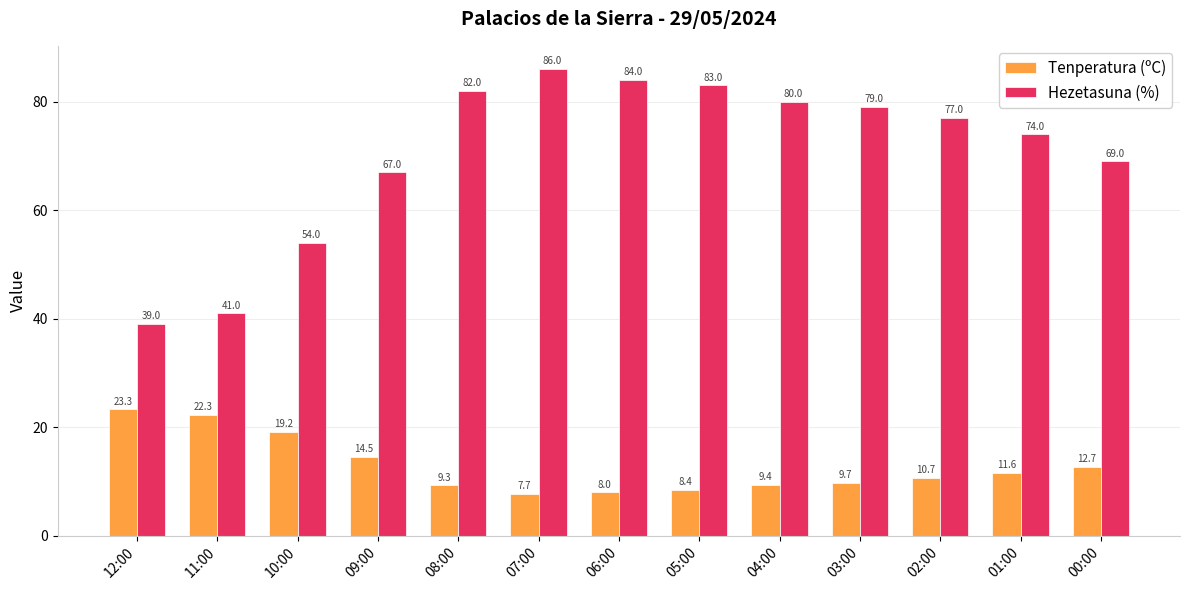

Rank the series at 01:00 from highest to lowest value.

Hezetasuna (%), Tenperatura (ºC)